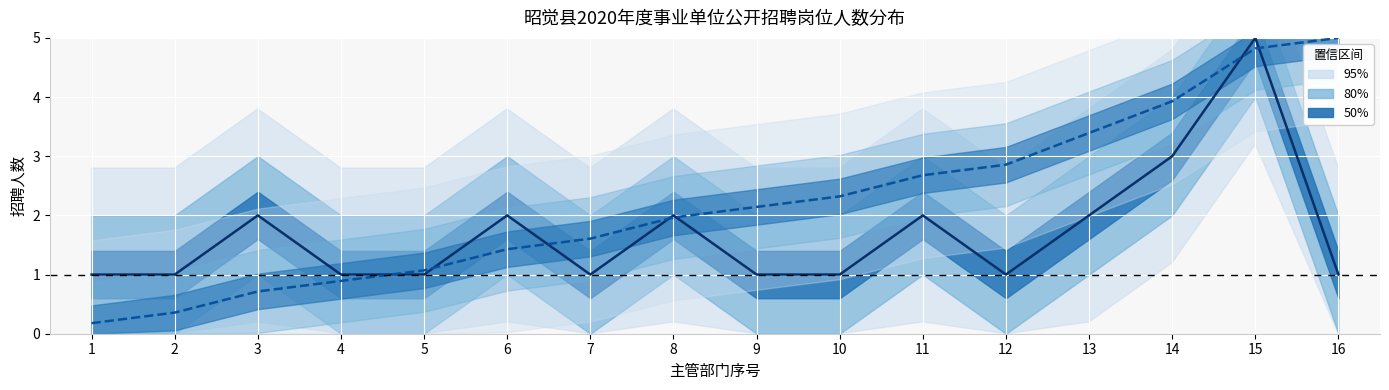

Rank the series by their maximum value, from highest to lowest.

招聘人数, 累计招聘(scaled)